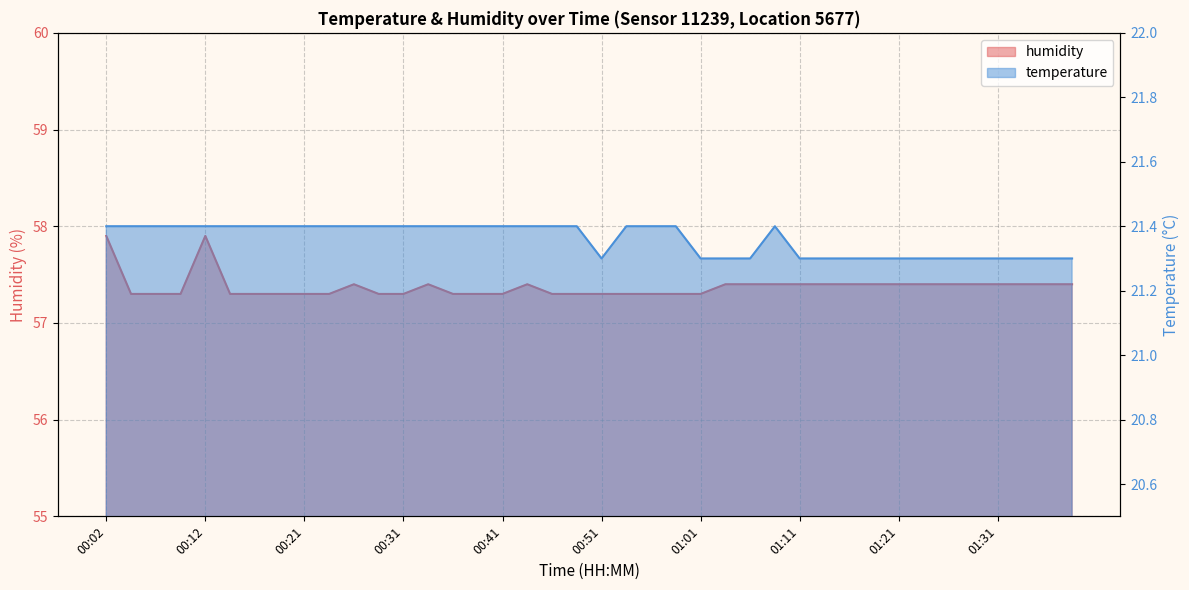

Reading right to left, transcribe all the data shown in this chart.

temperature: 01:39=21.3	01:36=21.3	01:34=21.3	01:31=21.3	01:29=21.3	01:26=21.3	01:24=21.3	01:21=21.3	01:18=21.3	01:16=21.3	01:13=21.3	01:11=21.3	01:08=21.4	01:06=21.3	01:03=21.3	01:01=21.3	00:58=21.4	00:56=21.4	00:54=21.4	00:51=21.3	00:49=21.4	00:46=21.4	00:44=21.4	00:41=21.4	00:39=21.4	00:36=21.4	00:34=21.4	00:31=21.4	00:29=21.4	00:26=21.4	00:24=21.4	00:21=21.4	00:19=21.4	00:17=21.4	00:14=21.4	00:12=21.4	00:09=21.4	00:07=21.4	00:04=21.4	00:02=21.4
humidity: 01:39=57.4	01:36=57.4	01:34=57.4	01:31=57.4	01:29=57.4	01:26=57.4	01:24=57.4	01:21=57.4	01:18=57.4	01:16=57.4	01:13=57.4	01:11=57.4	01:08=57.4	01:06=57.4	01:03=57.4	01:01=57.3	00:58=57.3	00:56=57.3	00:54=57.3	00:51=57.3	00:49=57.3	00:46=57.3	00:44=57.4	00:41=57.3	00:39=57.3	00:36=57.3	00:34=57.4	00:31=57.3	00:29=57.3	00:26=57.4	00:24=57.3	00:21=57.3	00:19=57.3	00:17=57.3	00:14=57.3	00:12=57.9	00:09=57.3	00:07=57.3	00:04=57.3	00:02=57.9